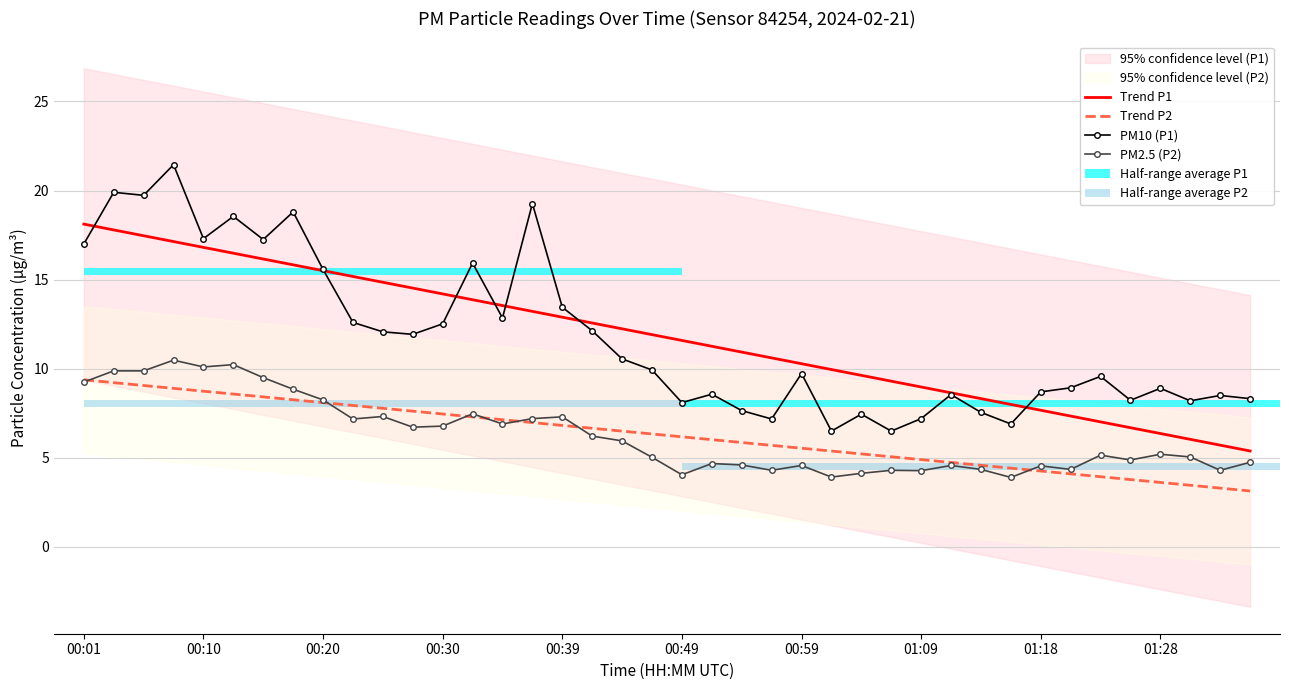

Which series has the widest spread of values?

PM10 (P1)